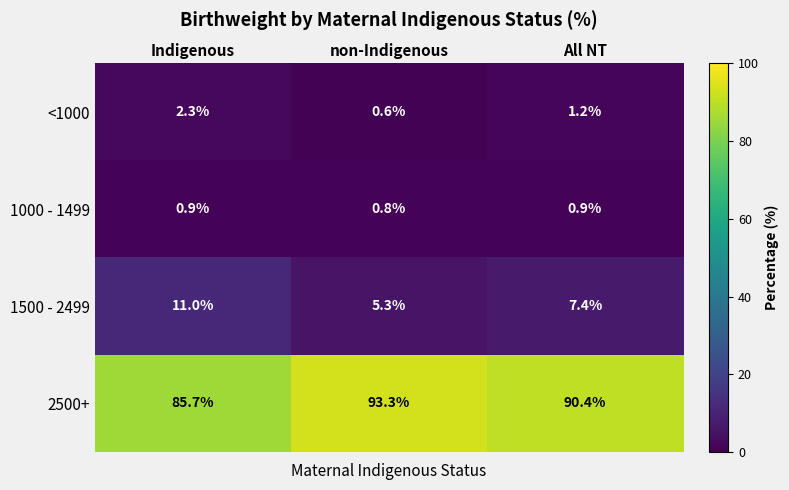

Reading left to right, list all the values displayed in this chart.

<1000: 2.3	0.6	1.2
1000 - 1499: 0.9	0.8	0.9
1500 - 2499: 11.0	5.3	7.4
2500+: 85.7	93.3	90.4